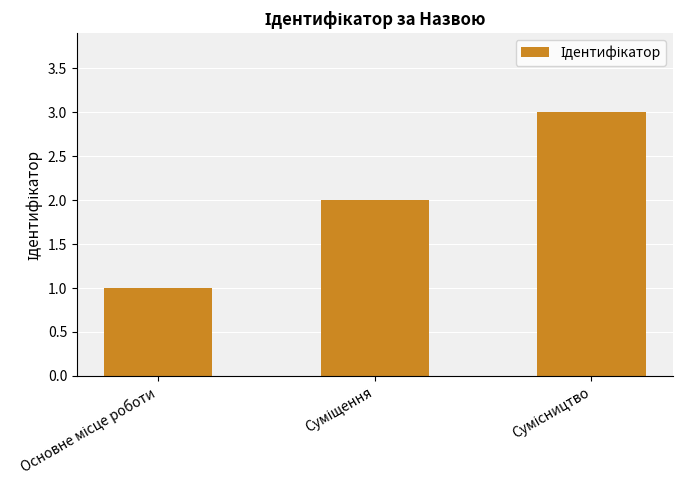

What is the average value?

2